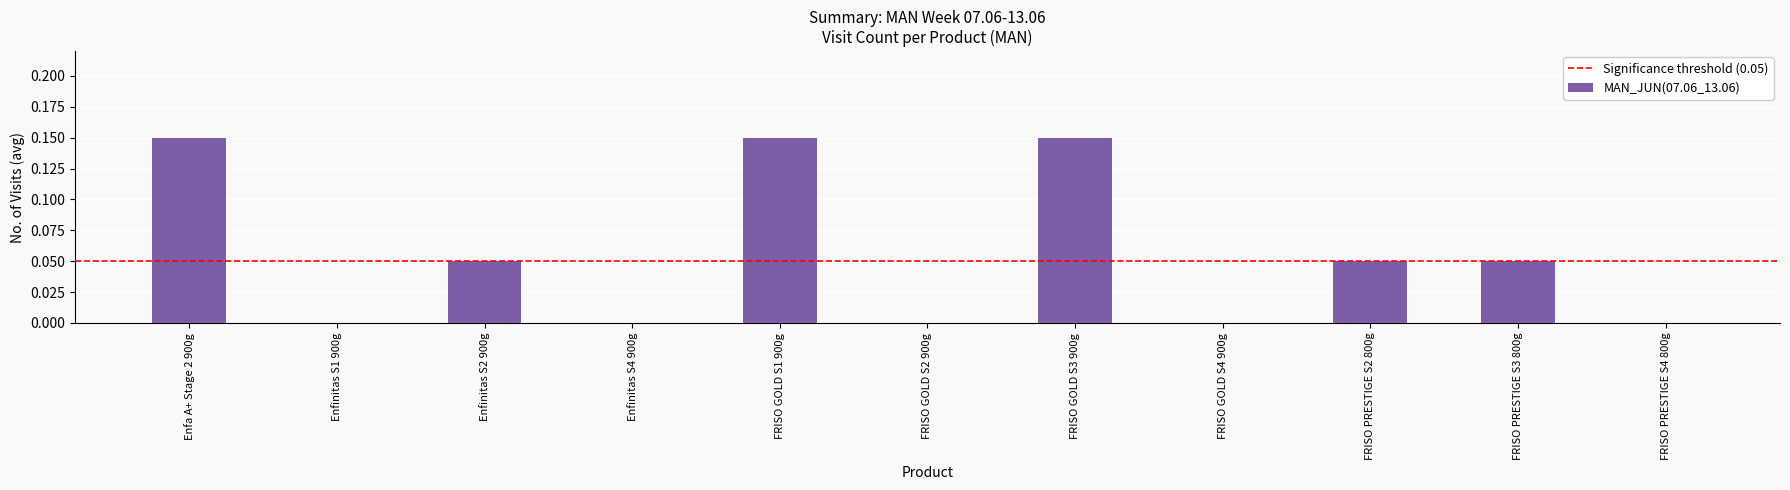

The value at FRISO GOLD S4 900g is 0.1. True or false?

False